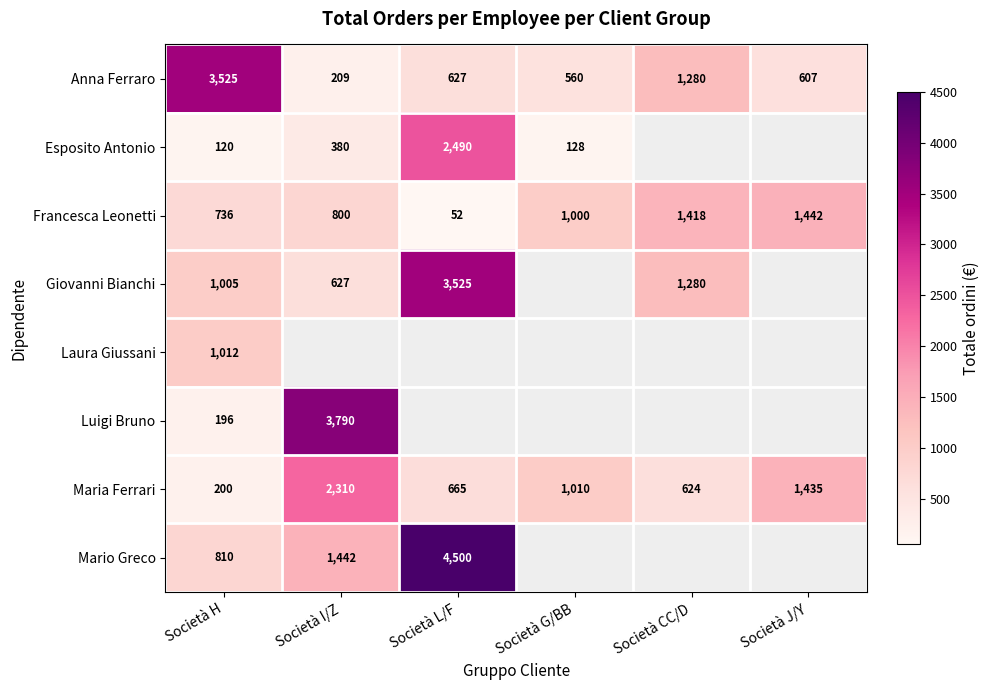

Is it true that Francesca Leonetti equals 1060 at Società I/Z?

False